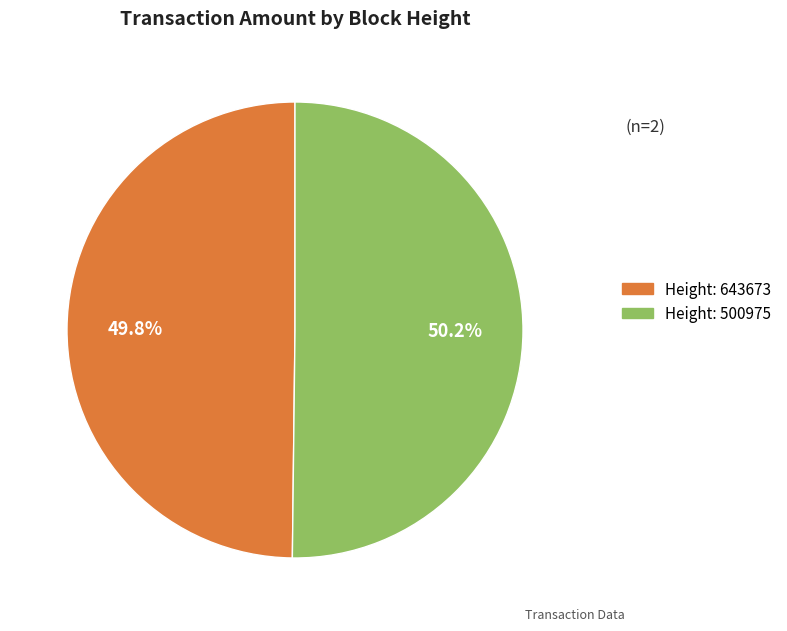

Is there any slice that represents more than half of the pie?

Yes